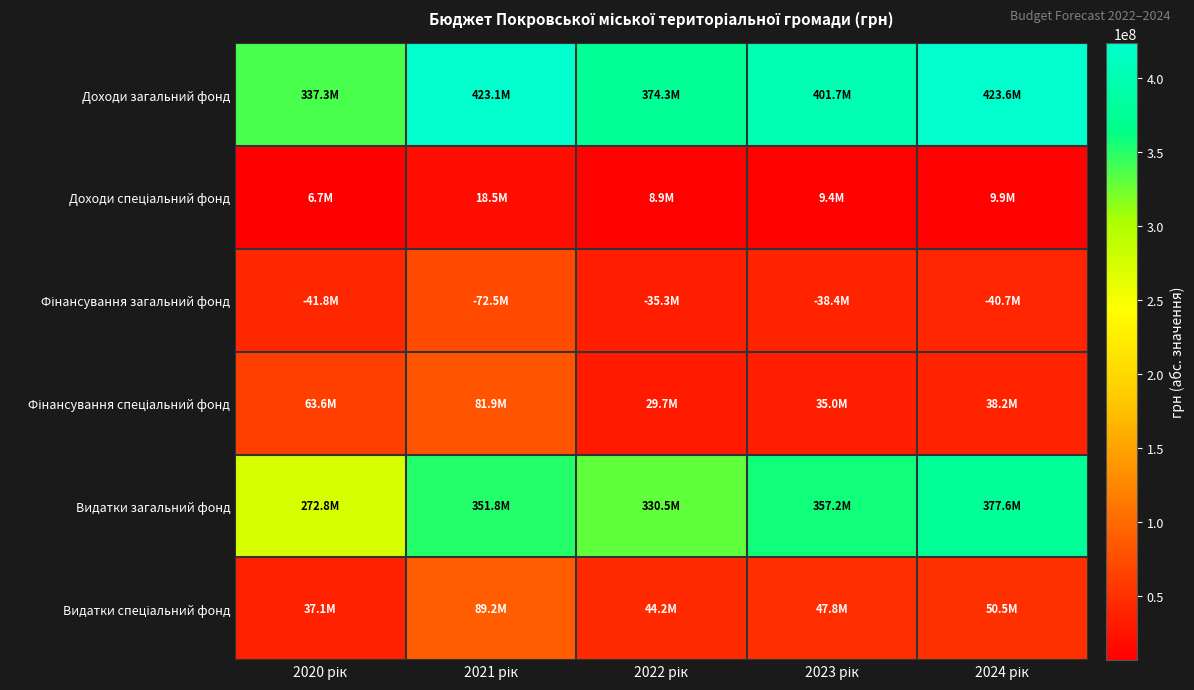

What is the difference between the highest and lowest values at 2021 рік?

404634977.8